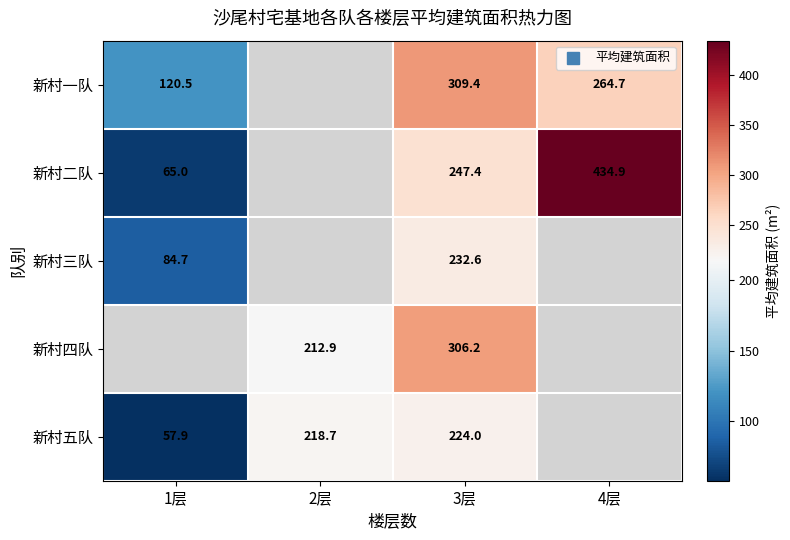

Where does the 新村三队 series first go above 232?

3层